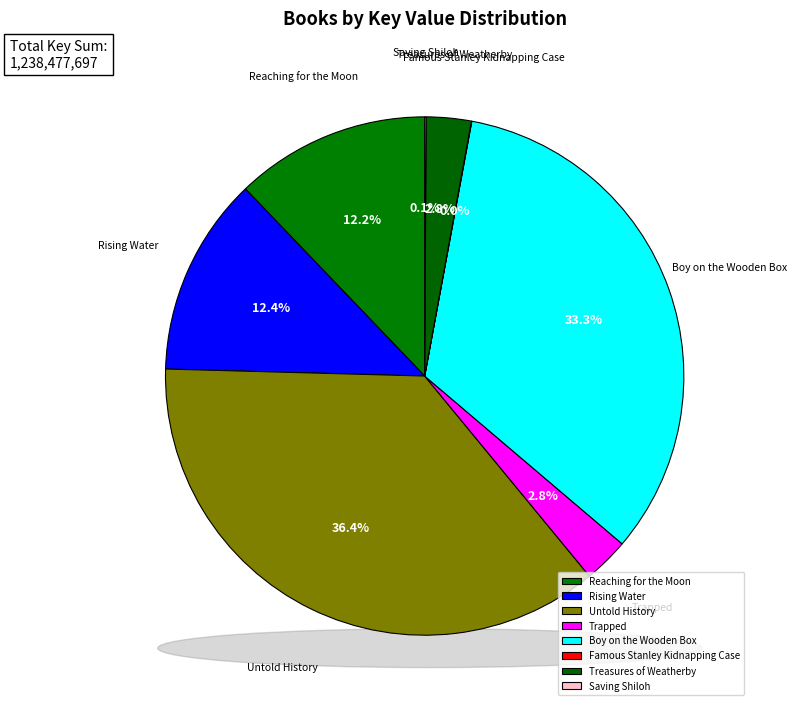

Rank the categories by value from lowest to highest.

Famous Stanley Kidnapping Case, Saving Shiloh, Treasures of Weatherby, Trapped, Reaching for the Moon, Rising Water, Boy on the Wooden Box, Untold History